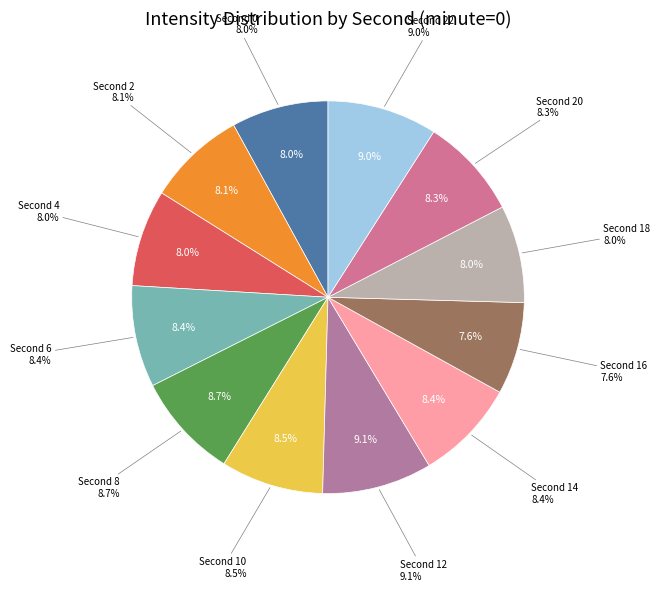

Is it true that 20 is 8% of the pie?

True